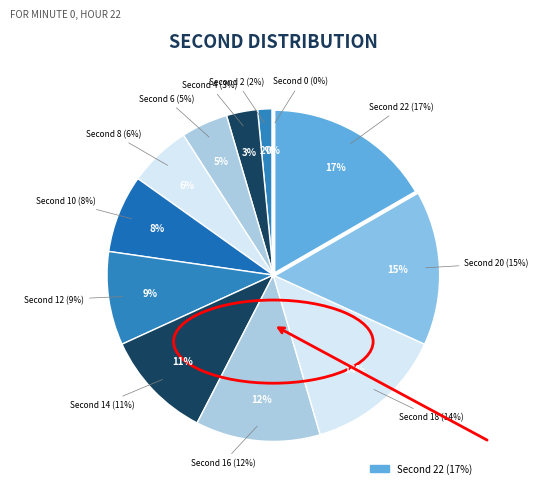

To the nearest percent, what is the average slice percentage?

8%